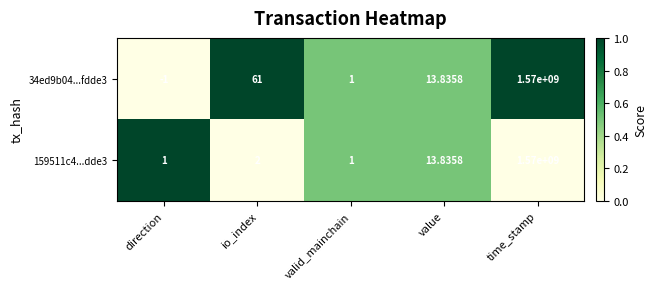

Which category has the lowest value in the 34ed9b04...fdde3 series?

direction